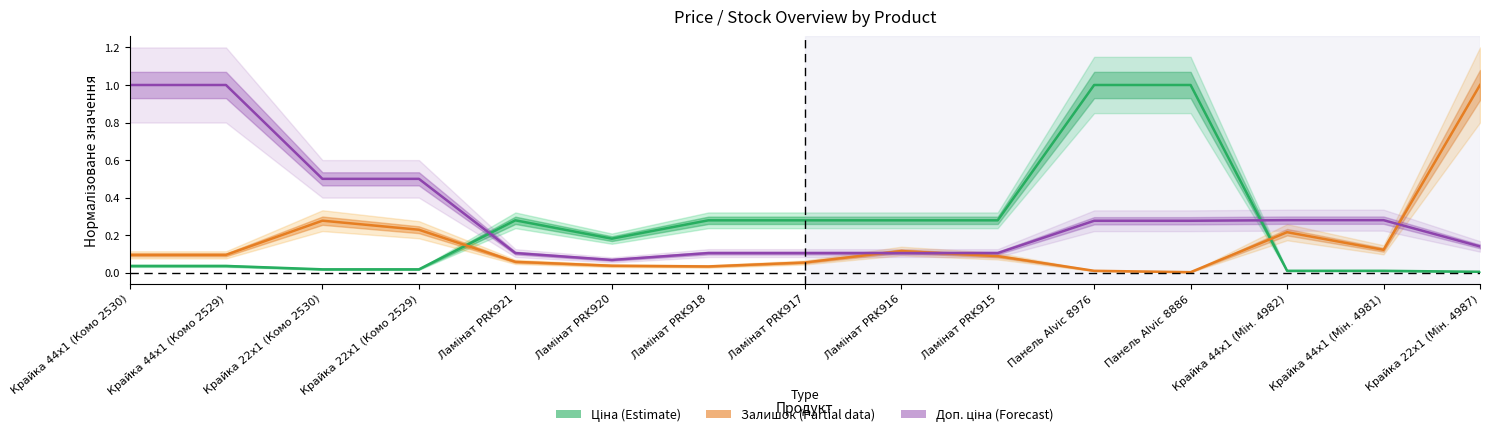

Rank the series by their average value, from highest to lowest.

Доп. ціна (норм.), Ціна (норм.), Залишок (норм.)